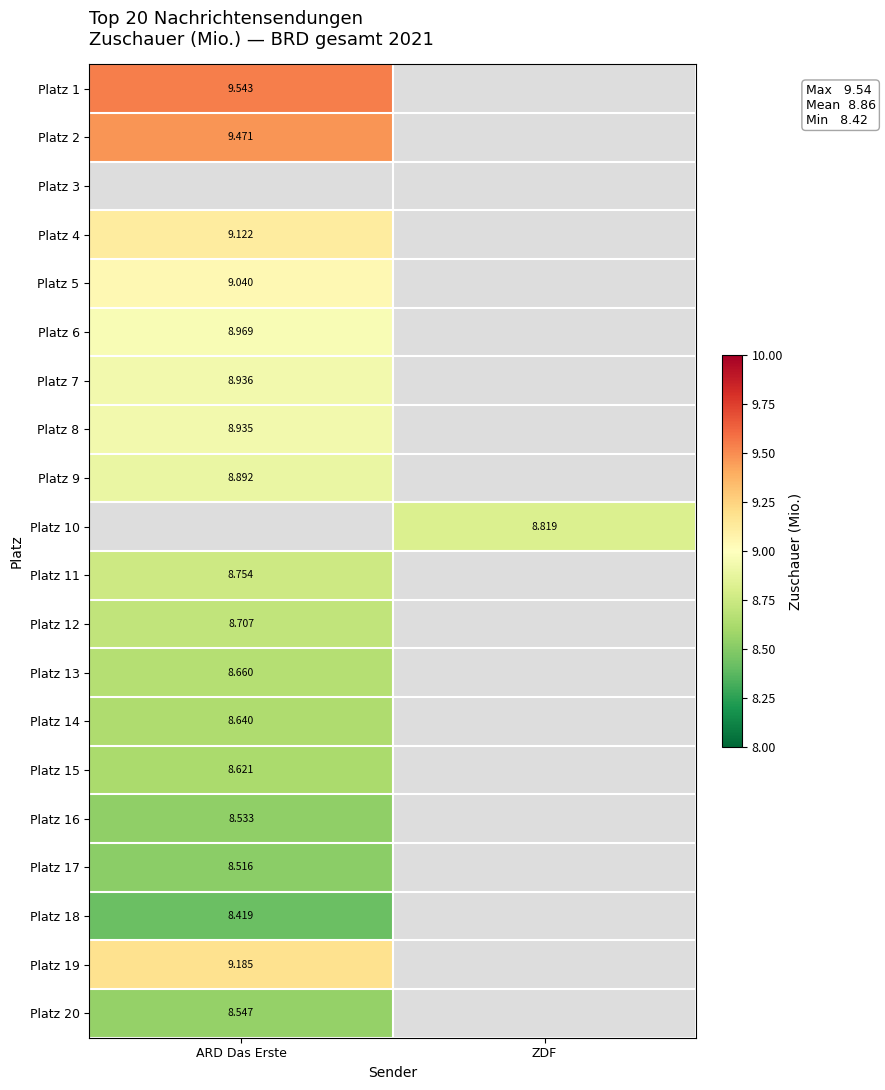

Between ZDF and ARD Das Erste, which is larger?

ARD Das Erste